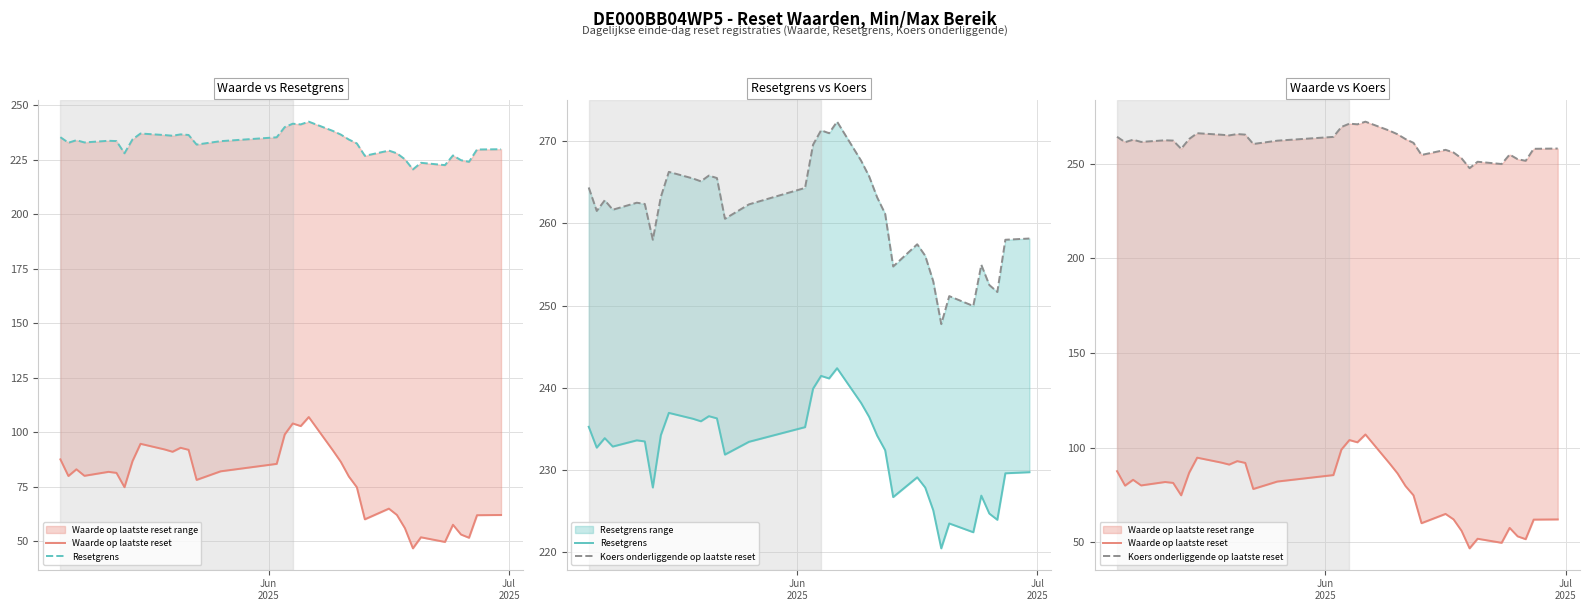

True or false: Resetgrens and Koers onderliggende op laatste reset cross at least once.

False